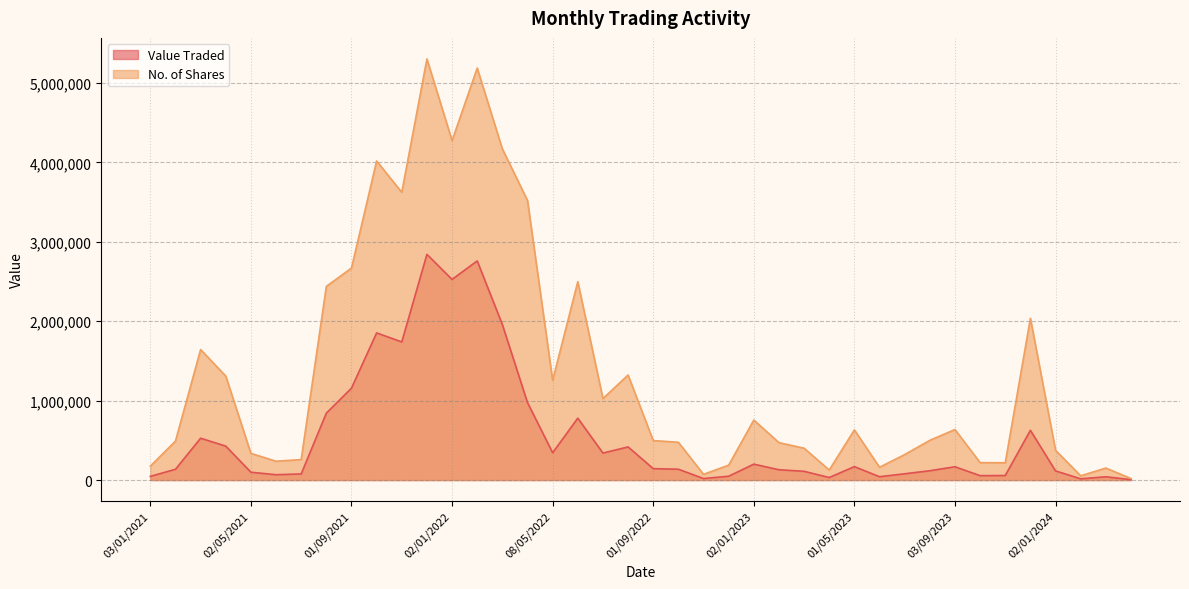

What is the total value across all series at 01/12/2022?

235881